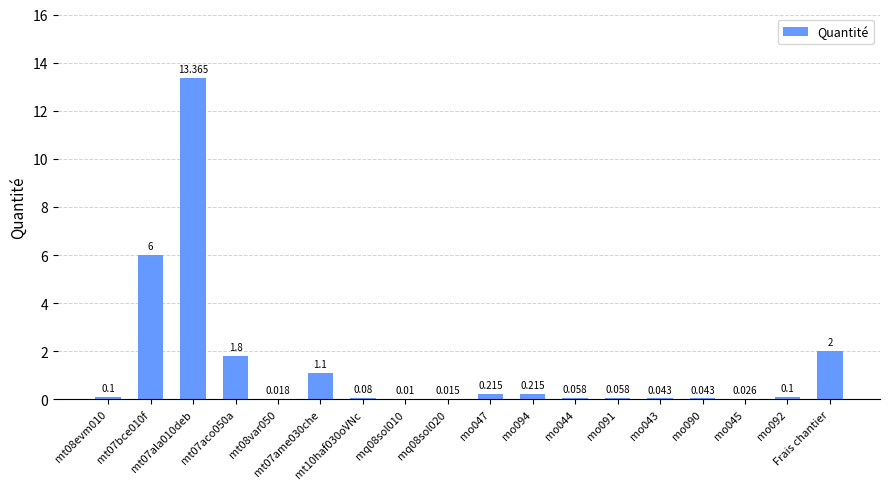

Are the bars horizontal?

No